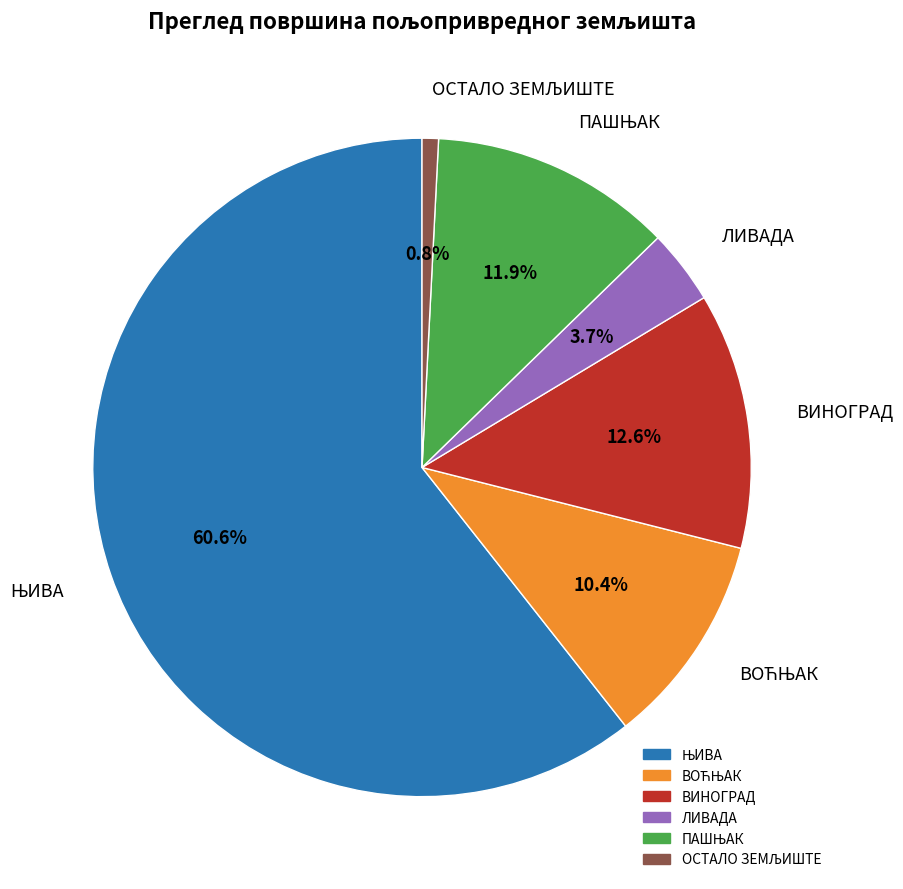

Does any single category account for the majority?

Yes